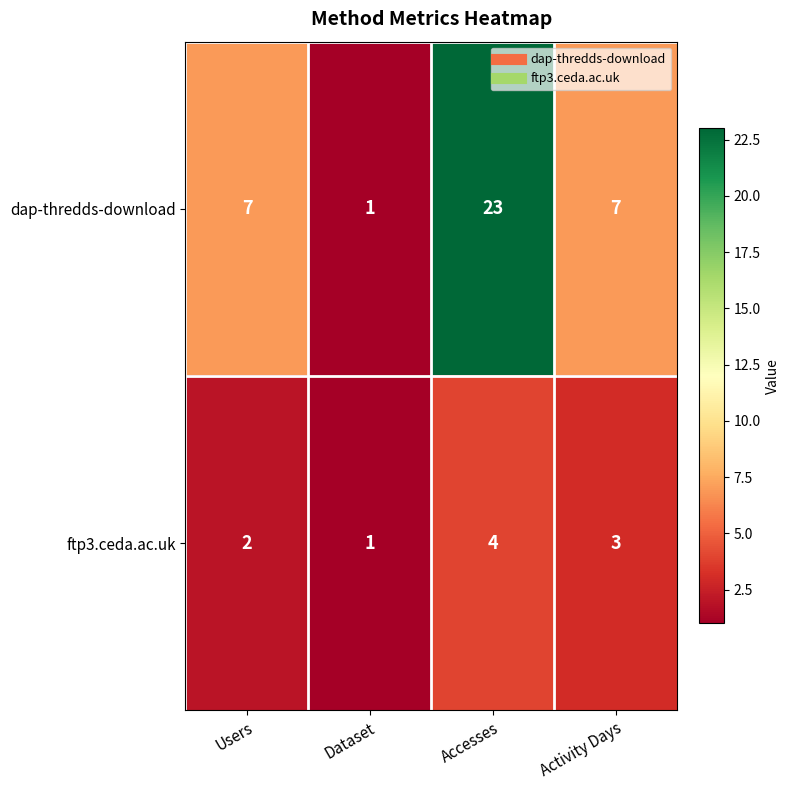

At which category is the sum across all series the highest?

Accesses